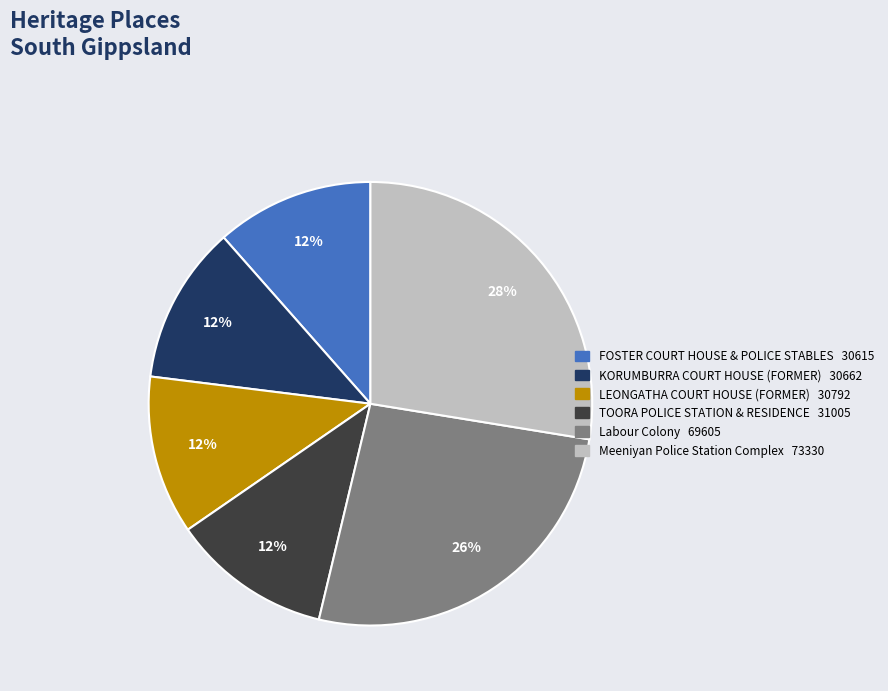

Which slice is the largest?

Meeniyan Police Station Complex